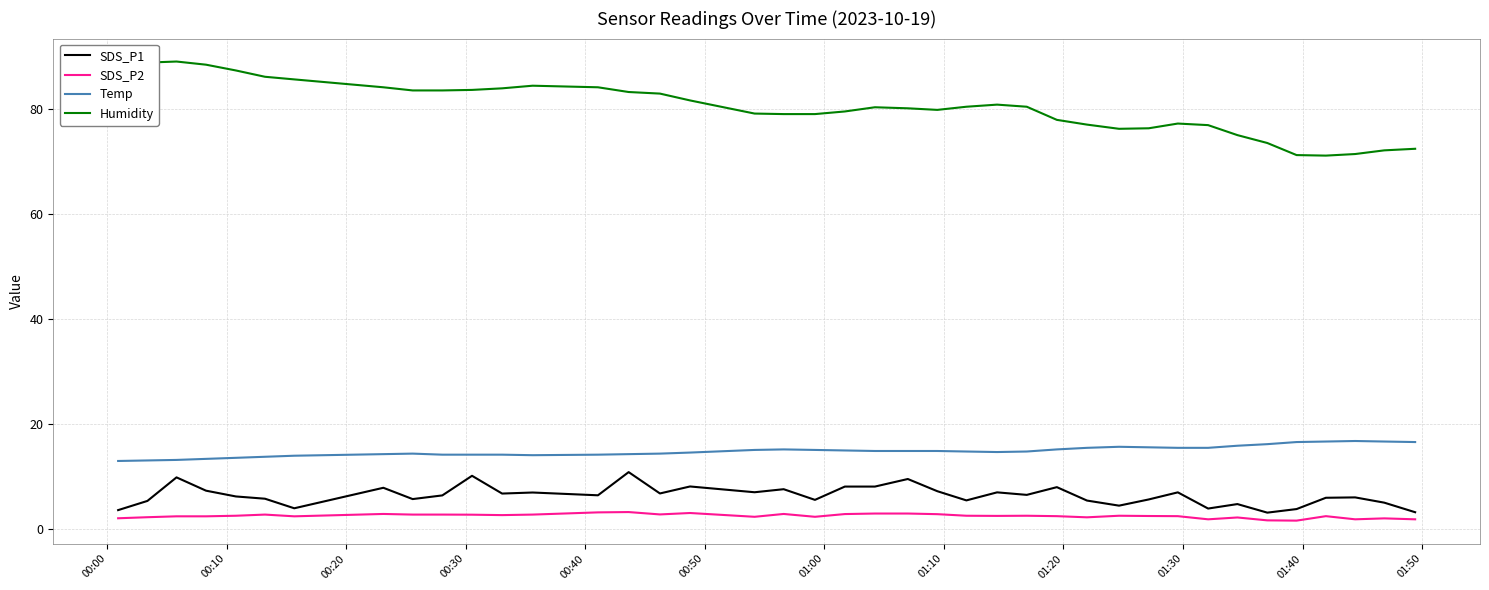

True or false: Temp and SDS_P2 intersect in this chart.

False